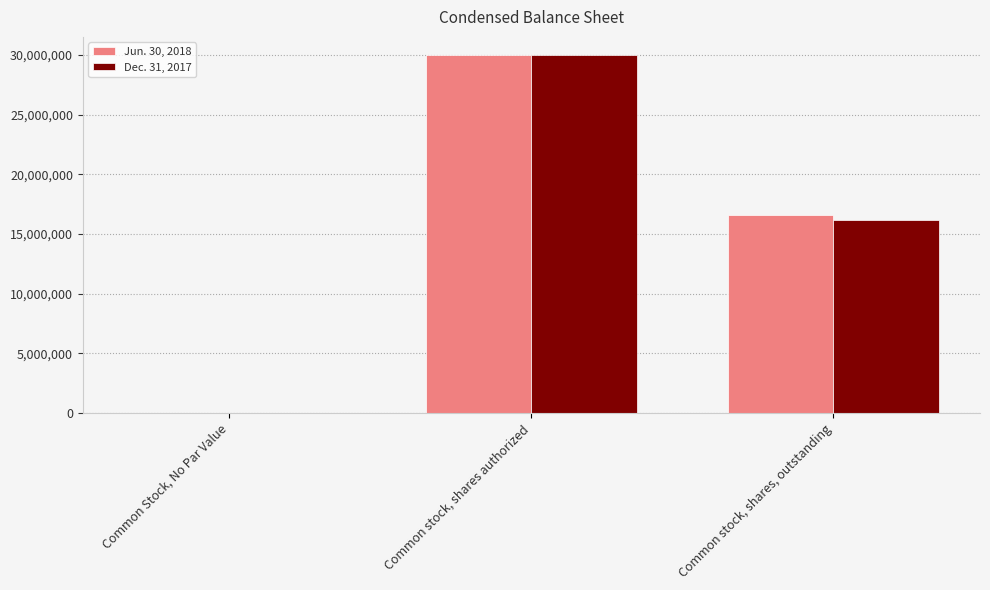

Between Common stock, shares authorized and Common stock, shares, outstanding, which series saw the biggest shift?

Dec. 31, 2017